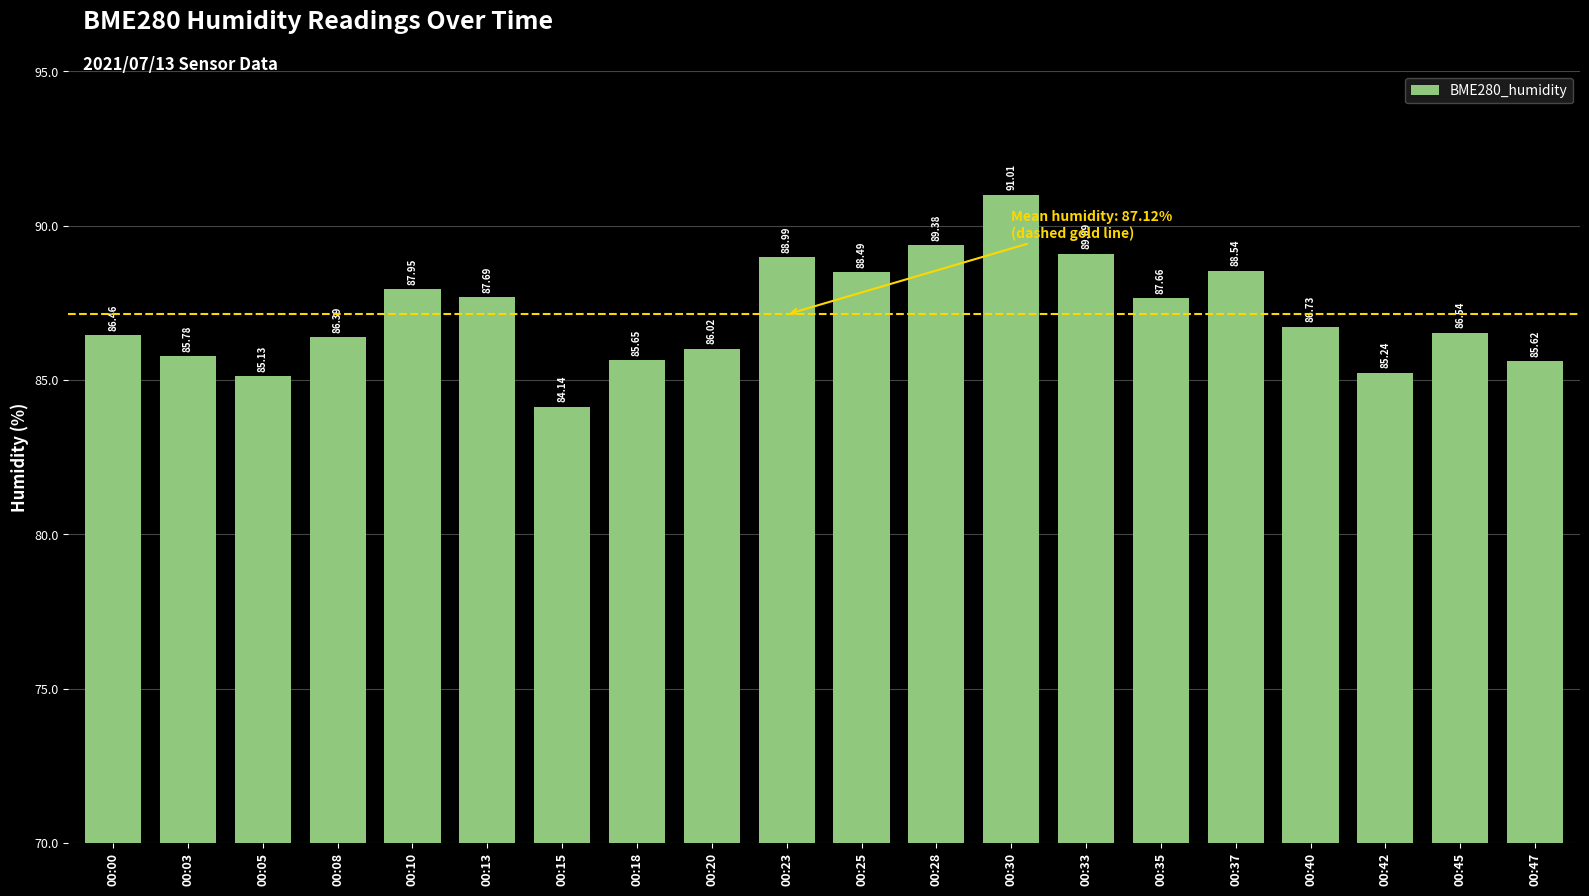

How many distinct data groups are displayed?

1